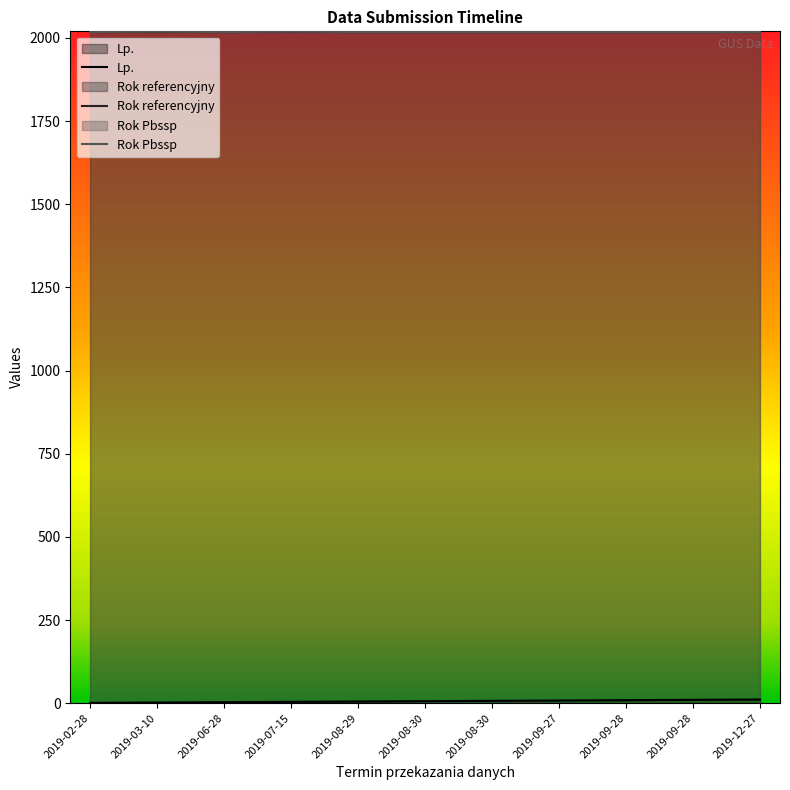

Reading left to right, transcribe all the data shown in this chart.

Lp.: 1	2	3	4	5	6	7	8	9	10	11
Rok referencyjny: 2018	2018	2018	2018	2018	2018	2018	2018	2018	2018	2018
Rok Pbssp: 2018	2019	2018	2019	2018	2018	2018	2018	2018	2018	2018